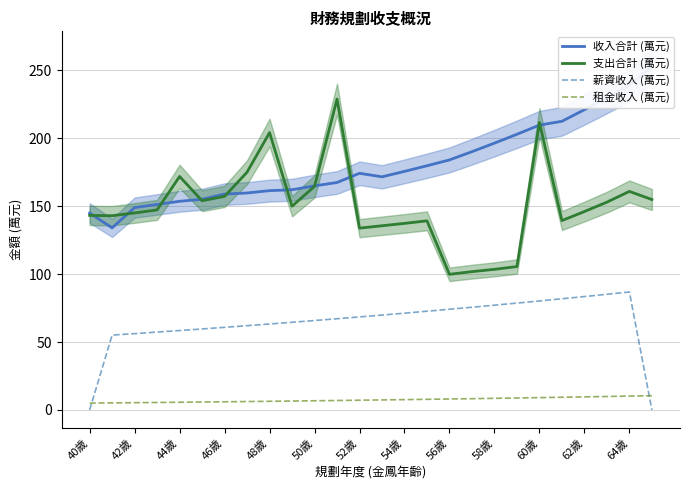

The value of 薪資收入 (萬元) at 48歲 is 63.3. True or false?

True